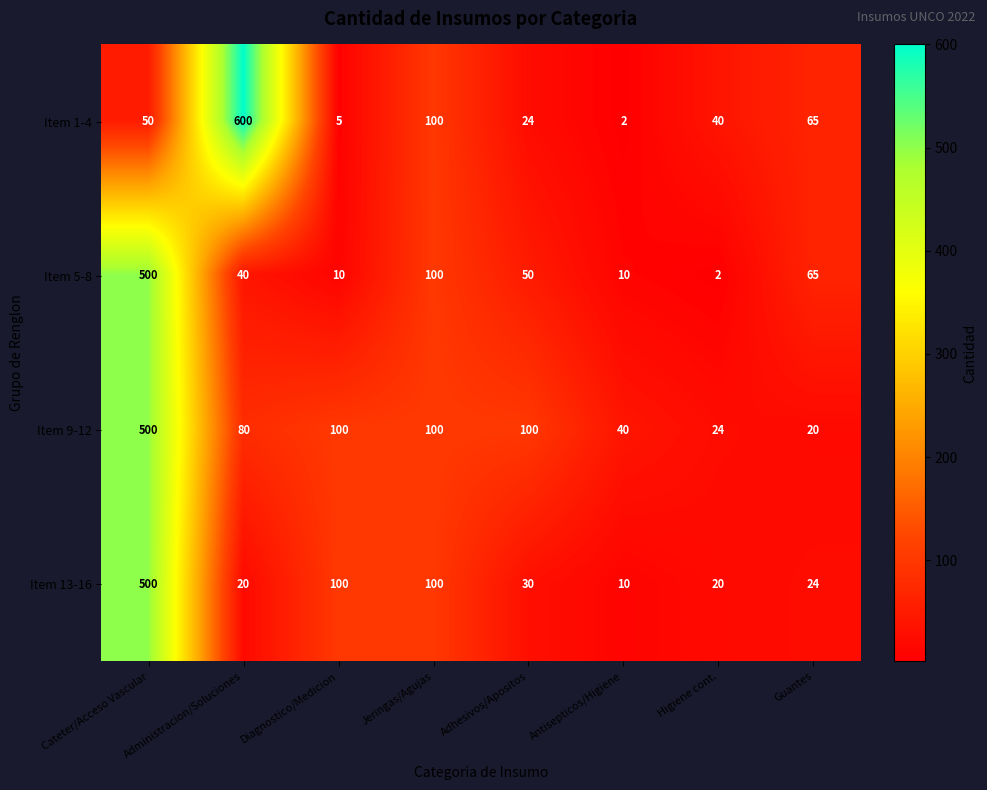

Between Diagnostico/Medicion and Guantes, which series saw the biggest shift?

Item 9-12